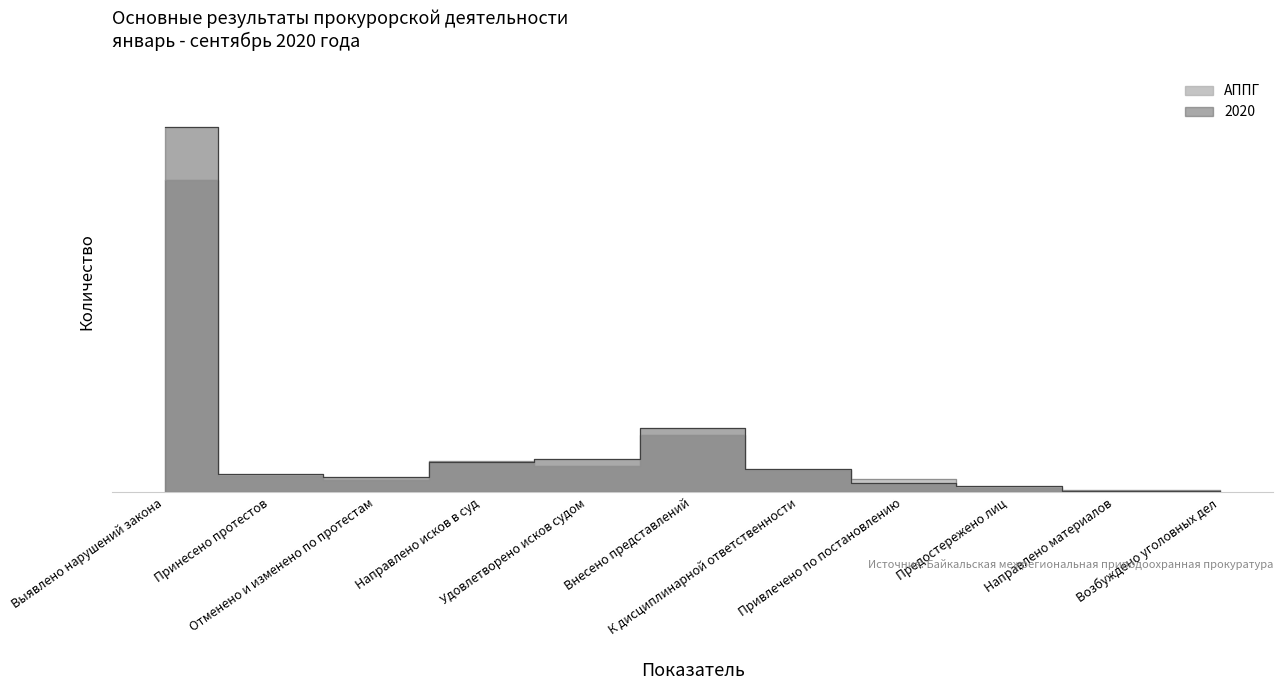

Is it true that 2020 equals 15 at Направлено материалов?

True